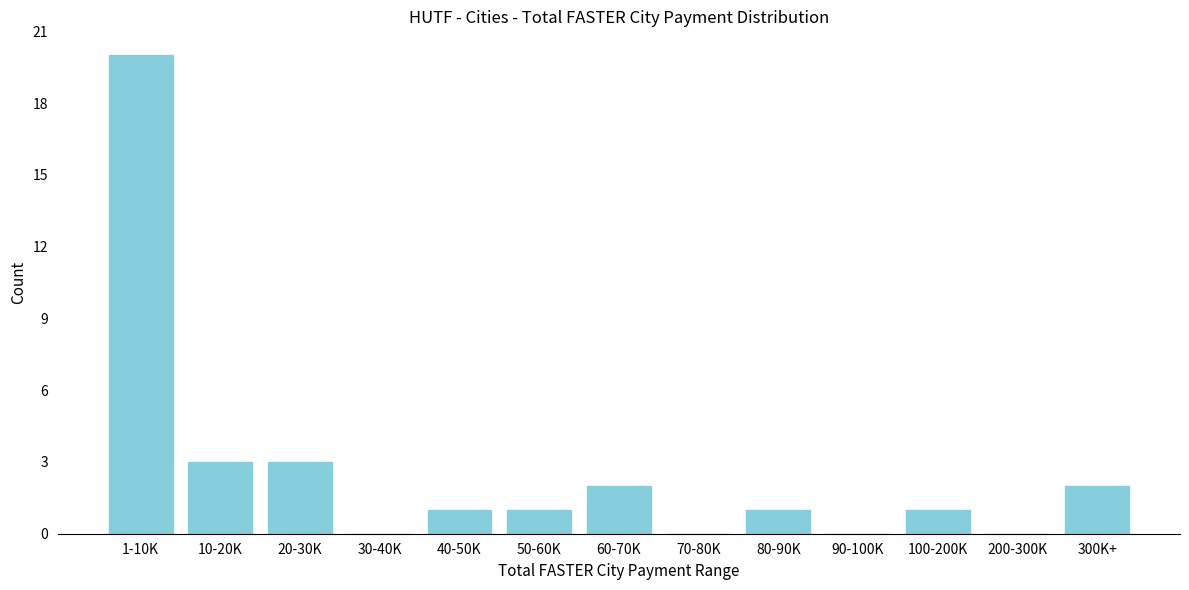

Reading left to right, what are all the values shown in this chart?

1-10K=20	10-20K=3	20-30K=3	30-40K=0	40-50K=1	50-60K=1	60-70K=2	70-80K=0	80-90K=1	90-100K=0	100-200K=1	200-300K=0	300K+=2